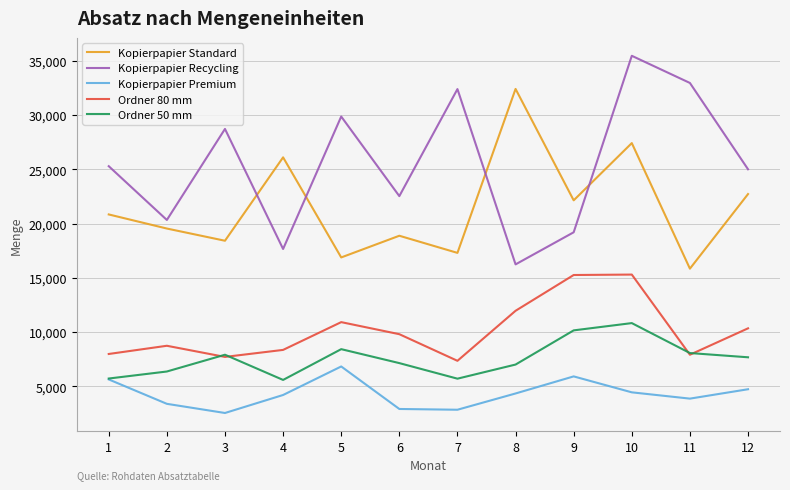

How many interior local valleys does the Kopierpapier Recycling series have?

4